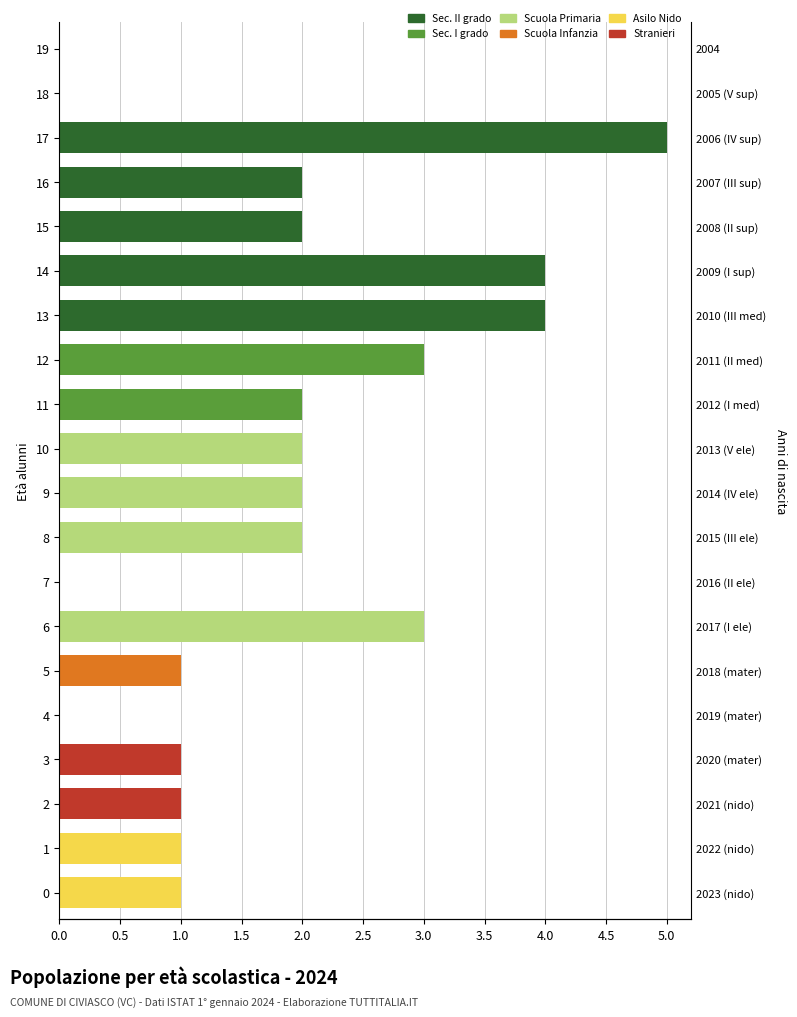

Reading left to right, what are all the values shown in this chart?

Sec. II grado: 0	0	0	0	0	0	0	0	0	0	0	0	0	4	4	2	2	5	0	0
Sec. I grado: 0	0	0	0	0	0	0	0	0	0	0	2	3	0	0	0	0	0	0	0
Scuola Primaria: 0	0	0	0	0	0	3	0	2	2	2	0	0	0	0	0	0	0	0	0
Scuola Infanzia: 0	0	0	0	0	1	0	0	0	0	0	0	0	0	0	0	0	0	0	0
Asilo Nido: 1	1	0	0	0	0	0	0	0	0	0	0	0	0	0	0	0	0	0	0
Stranieri: 0	0	1	1	0	0	0	0	0	0	0	0	0	0	0	0	0	0	0	0